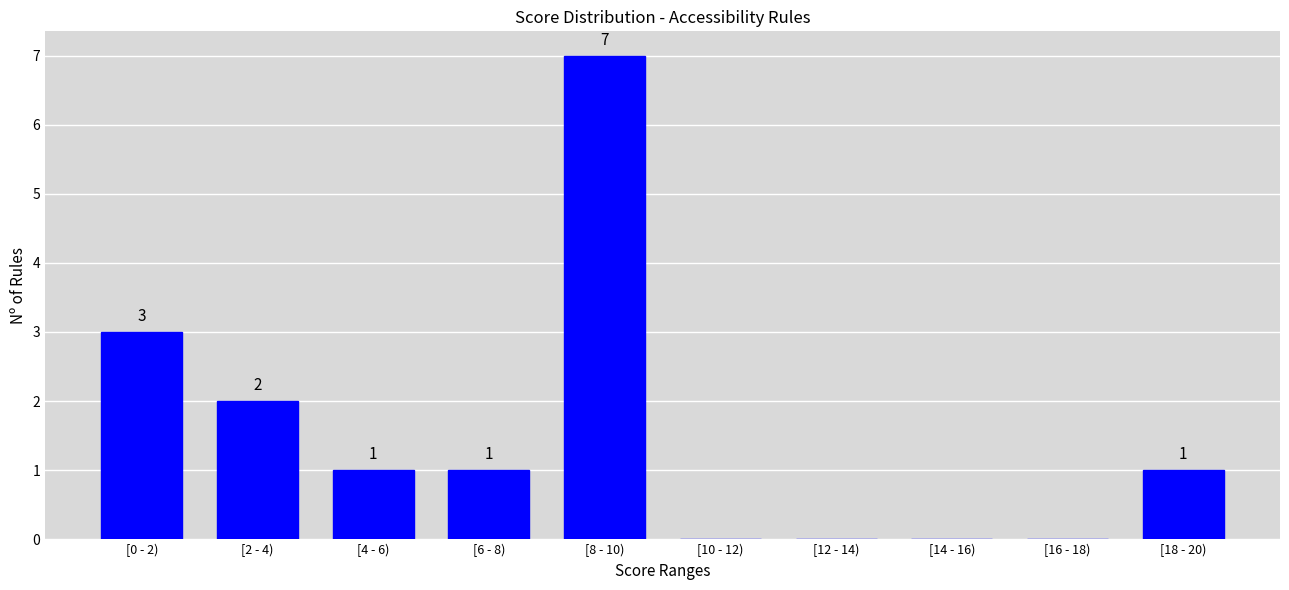

Reading left to right, extract all data points from this chart.

[0 - 2)=3	[2 - 4)=2	[4 - 6)=1	[6 - 8)=1	[8 - 10)=7	[10 - 12)=0	[12 - 14)=0	[14 - 16)=0	[16 - 18)=0	[18 - 20)=1